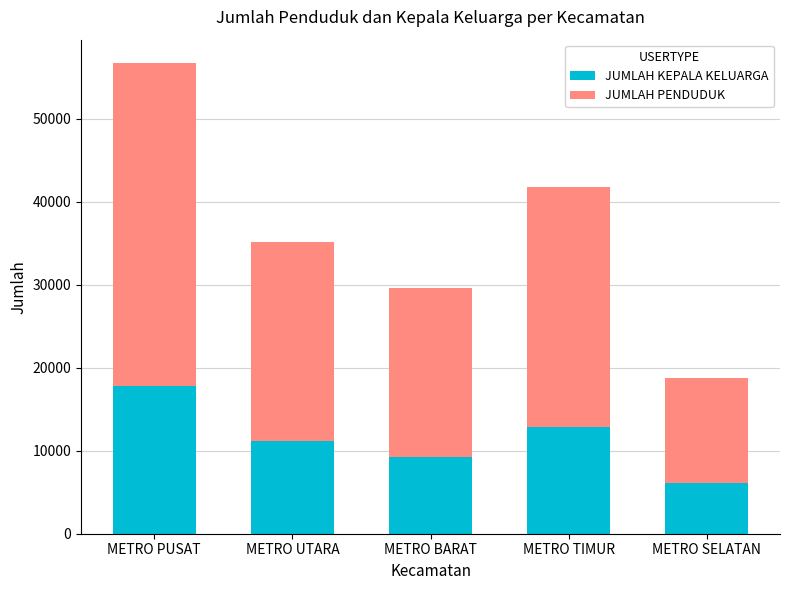

What is the difference between the maximum and minimum values in the JUMLAH KEPALA KELUARGA series?

11693